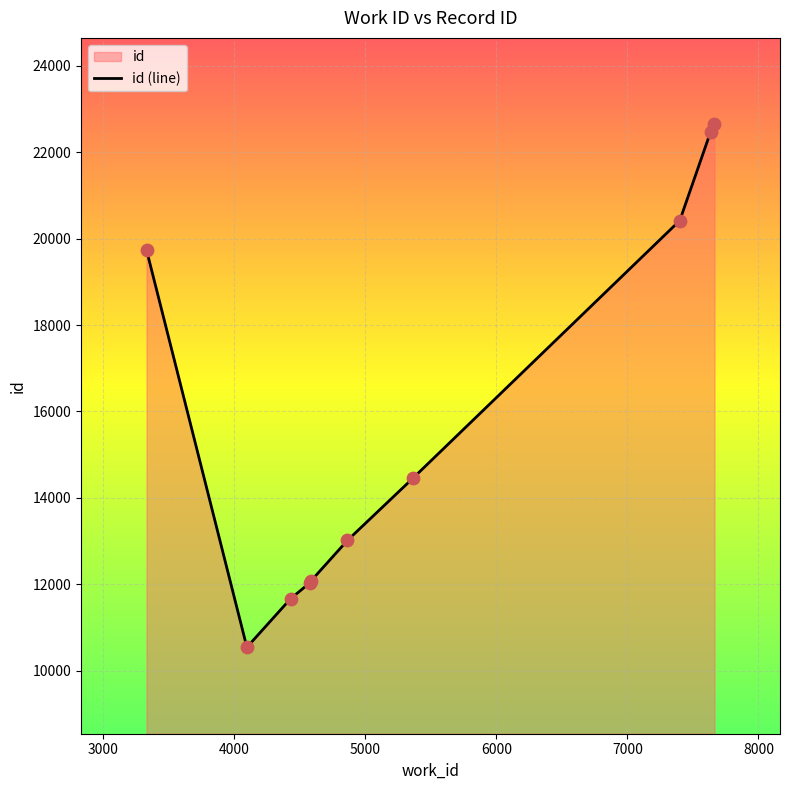

What is the maximum value shown in the chart?

22641